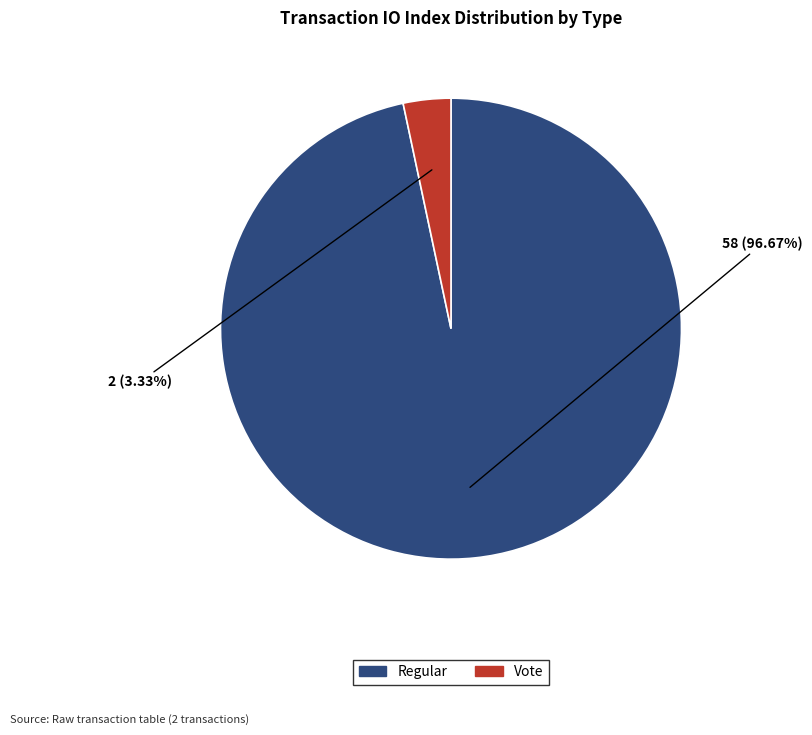

How many slices are in this pie chart?

2